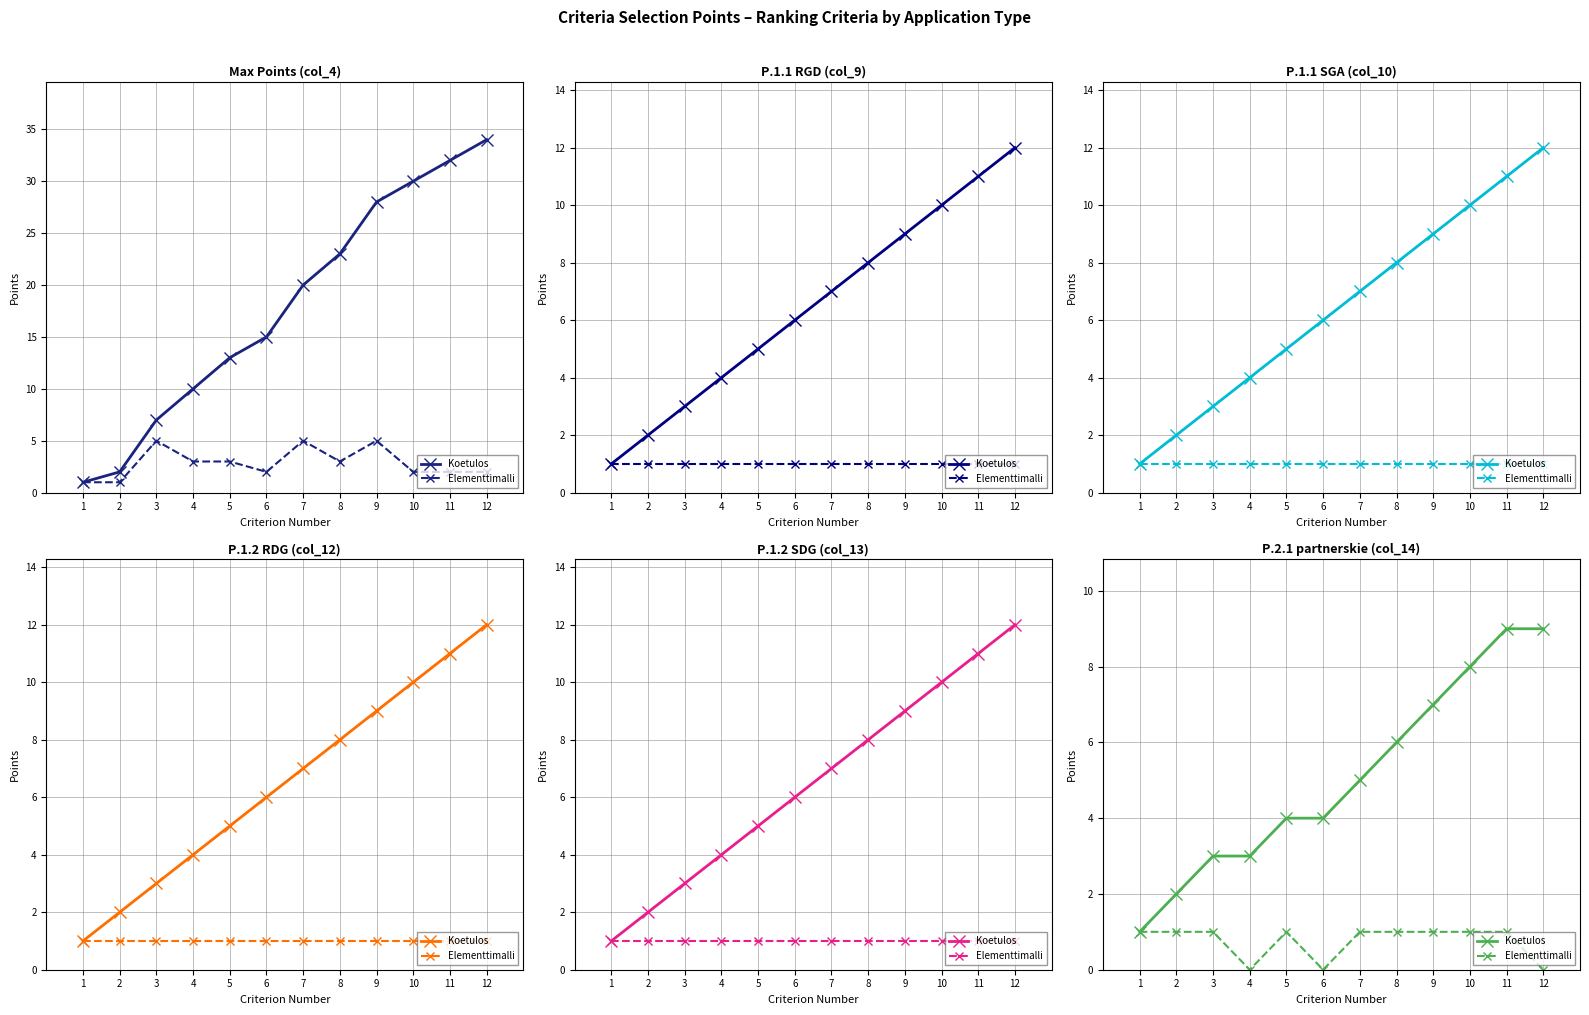

Is the value of Elementtimalli at 11 greater than the value of Koetulos at 8?

No